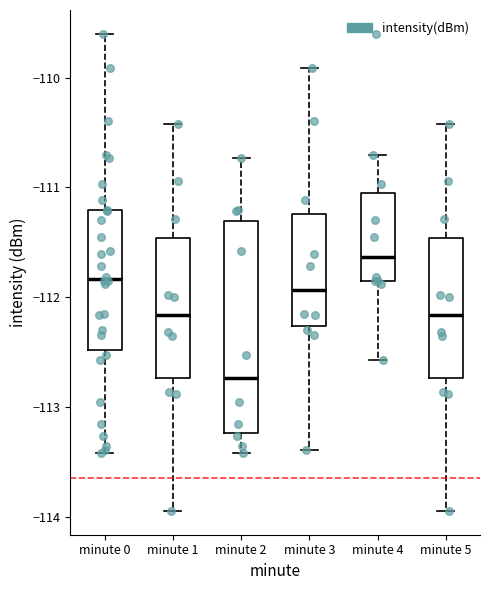

Reading left to right, read every box against the y-axis: the position of its median line, the range the box covers, and the ends of its whiskers. The values are not printed on the chart, so give them approximately, as read against the axis.

minute 0: median -111.8, box -112.5 to -111.2, whiskers -113.4 to -109.6
minute 1: median -112.2, box -112.7 to -111.5, whiskers -113.9 to -110.4
minute 2: median -112.7, box -113.2 to -111.3, whiskers -113.4 to -110.7
minute 3: median -111.9, box -112.3 to -111.2, whiskers -113.4 to -109.9
minute 4: median -111.6, box -111.9 to -111.1, whiskers -112.6 to -110.7
minute 5: median -112.2, box -112.7 to -111.5, whiskers -113.9 to -110.4